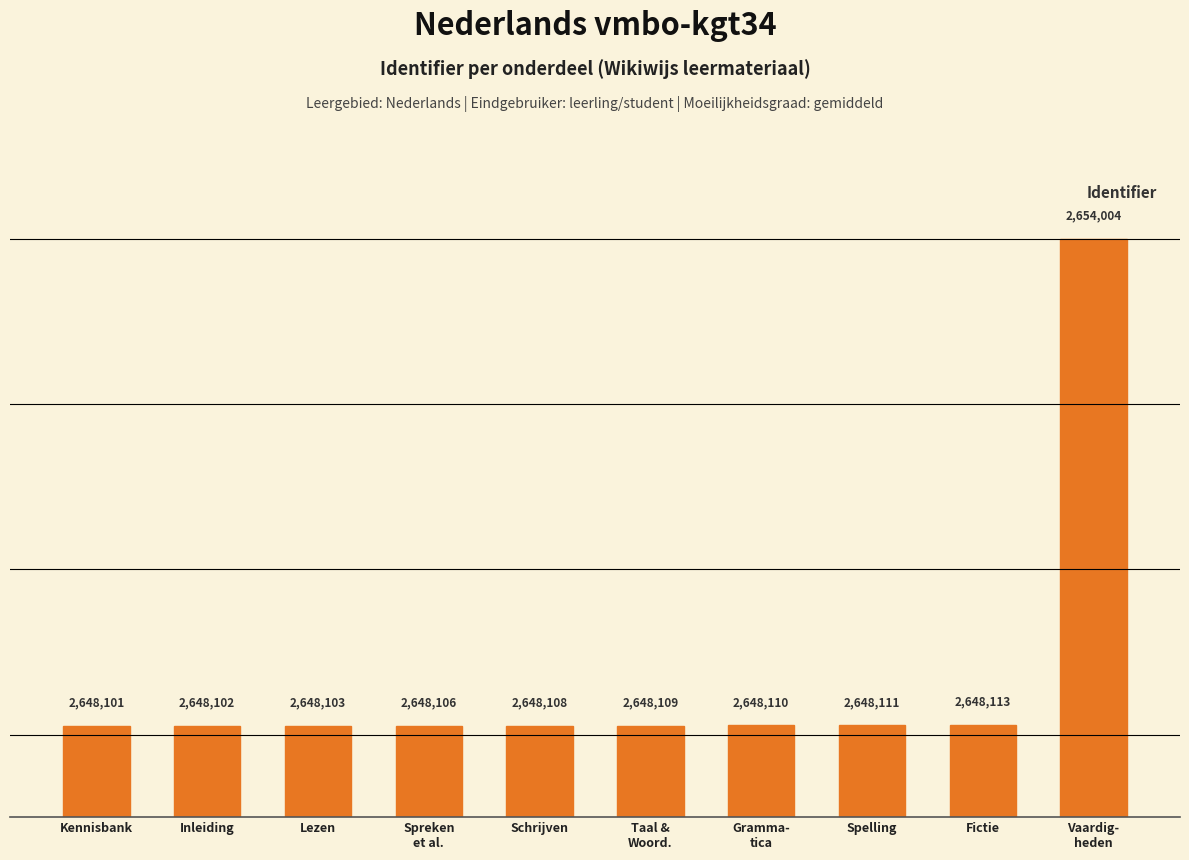

Where is the data nearest to the value 2651052?

Fictie